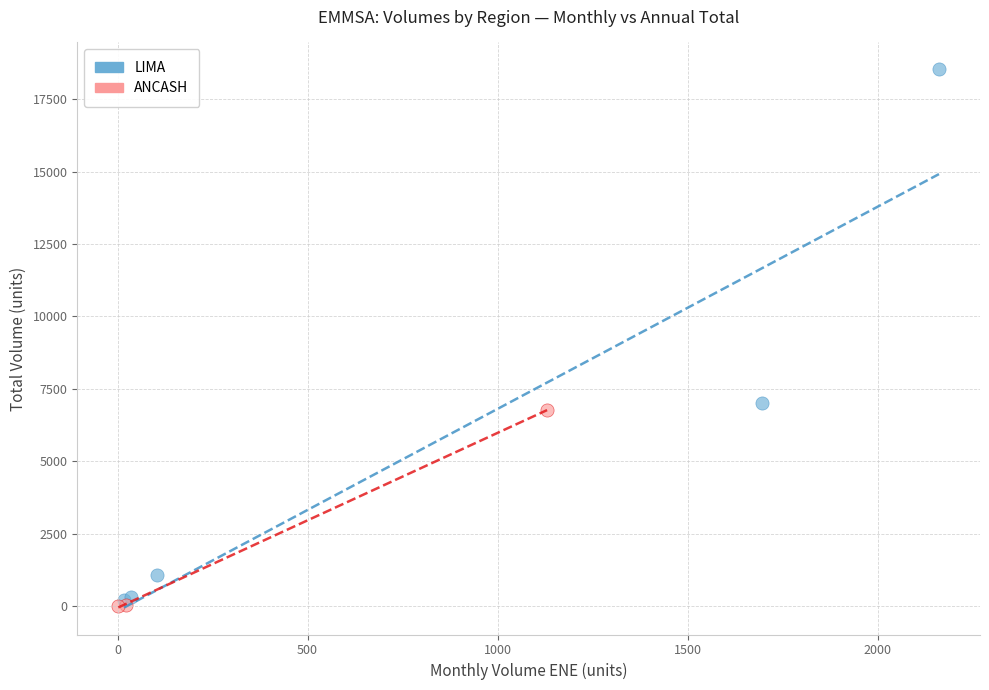

Which series contains the highest Y value?

LIMA